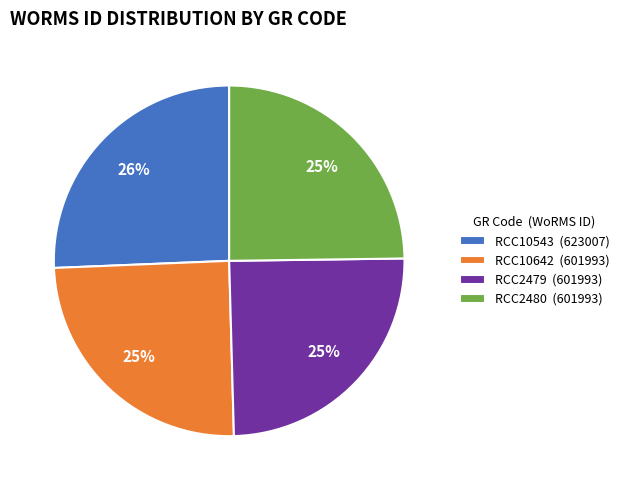

Approximately how many times larger is the value at RCC10543 compared to RCC10642?

1.0